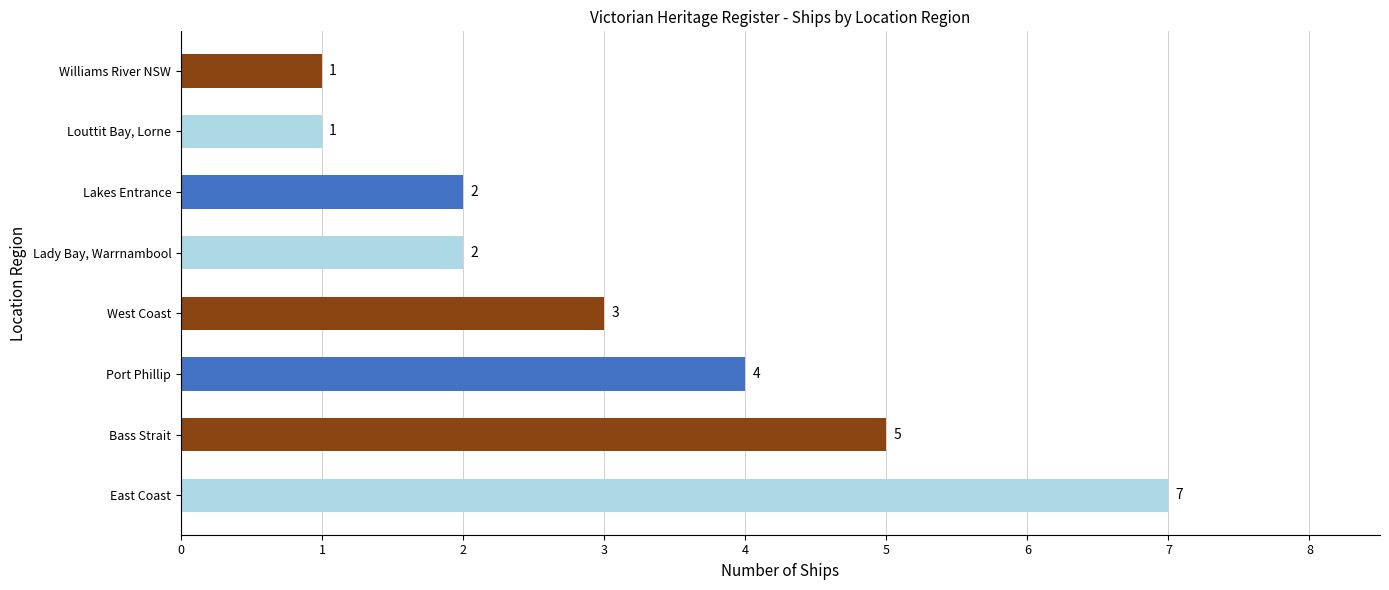

The value at Williams River NSW is 1. True or false?

True